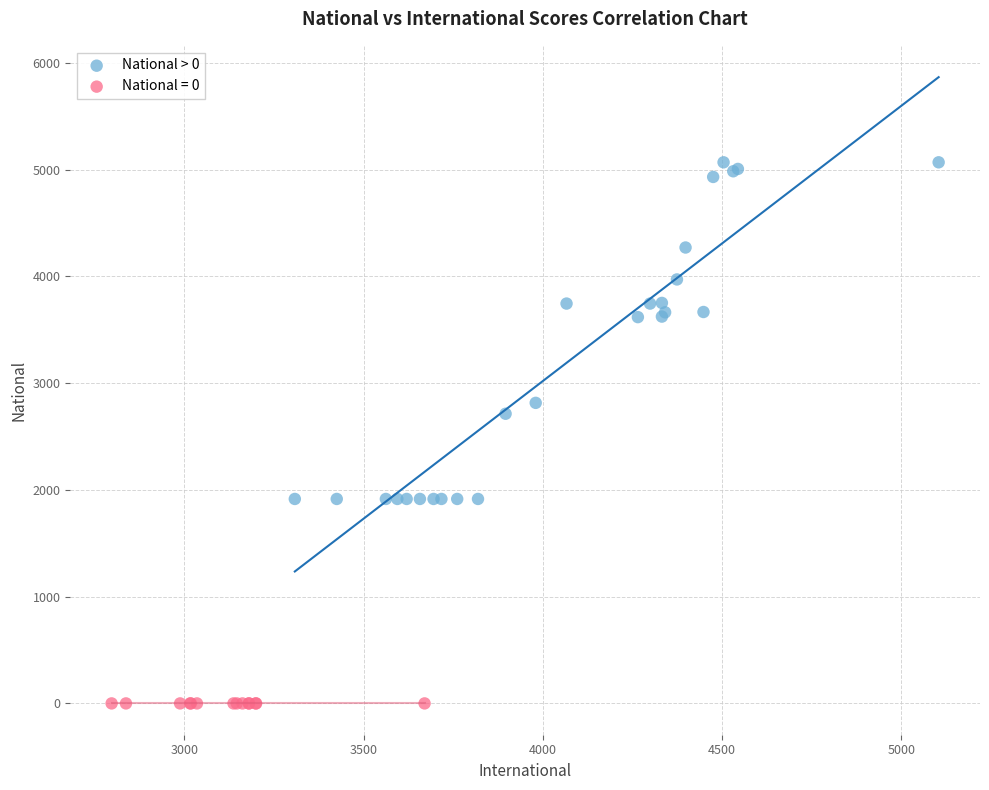

Which series reaches the maximum Y coordinate?

National > 0